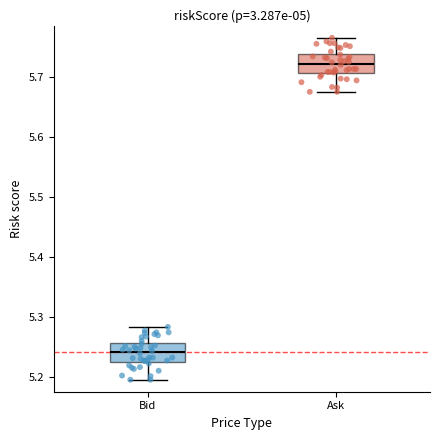

Reading left to right, transcribe this box plot: for each box, give where its median line is, the range the box spans, and where its two whiskers end, as read against the y-axis. The values are not printed on the chart, so give them approximately, as read against the axis.

Bid: median 5.24, box 5.23 to 5.26, whiskers 5.20 to 5.28
Ask: median 5.72, box 5.71 to 5.74, whiskers 5.68 to 5.77